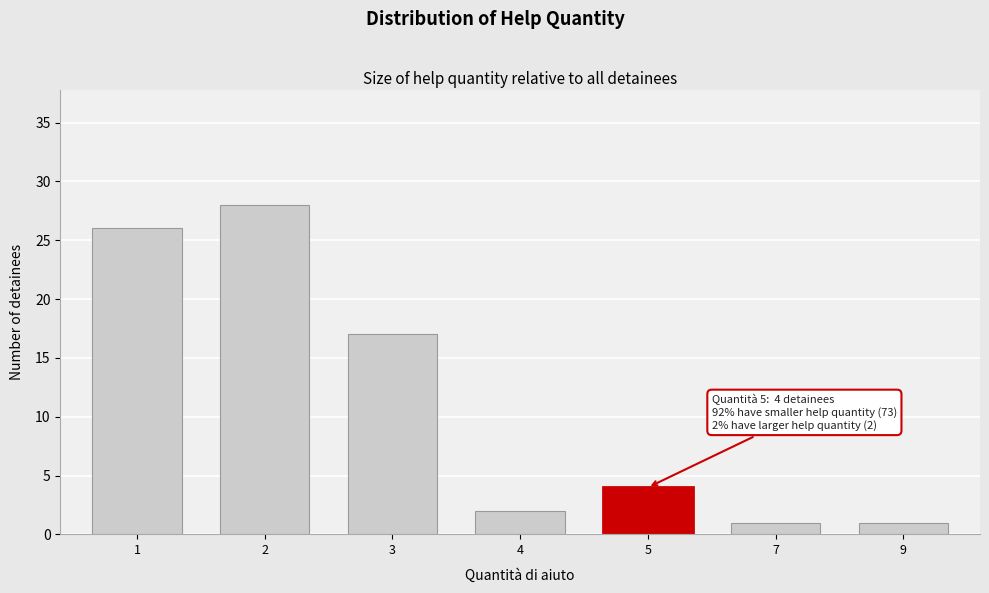

Reading right to left, extract all data points from this chart.

9=1	7=1	5=4	4=2	3=17	2=28	1=26